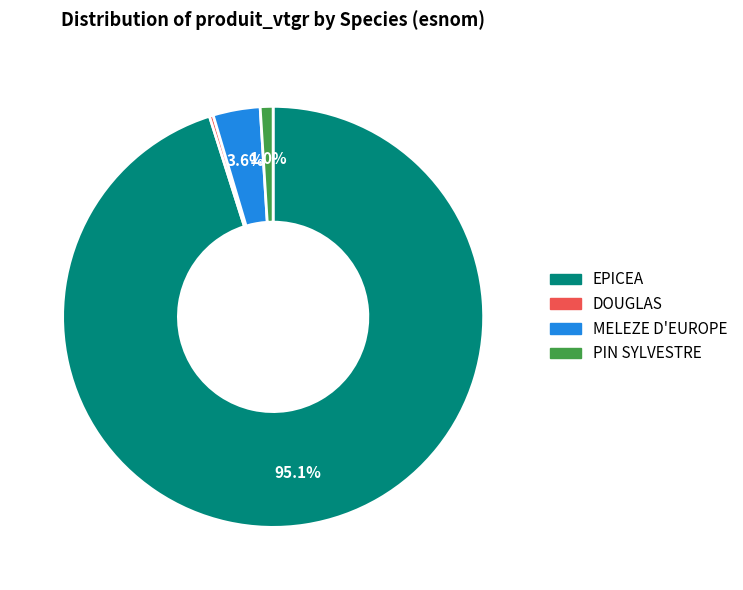

Is it true that DOUGLAS is 0% of the pie?

True